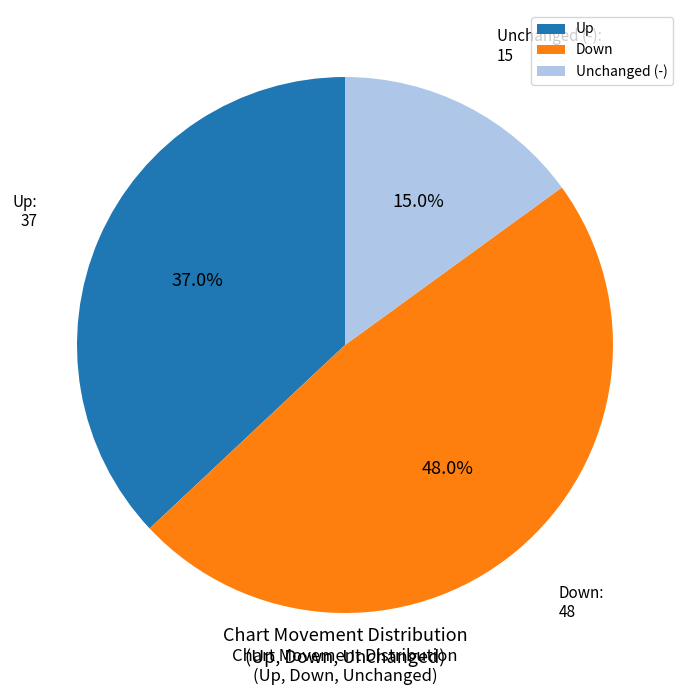

Rank the categories by value from highest to lowest.

Down, Up, Unchanged (-)